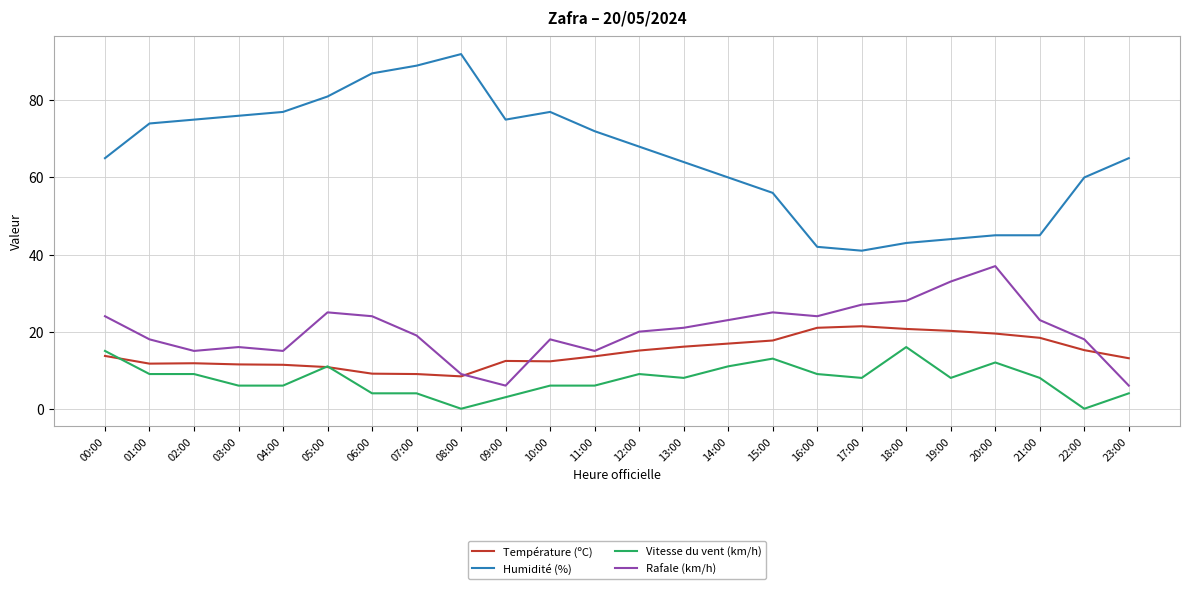

Between 04:00 and 15:00, which series saw the biggest shift?

Humidité (%)